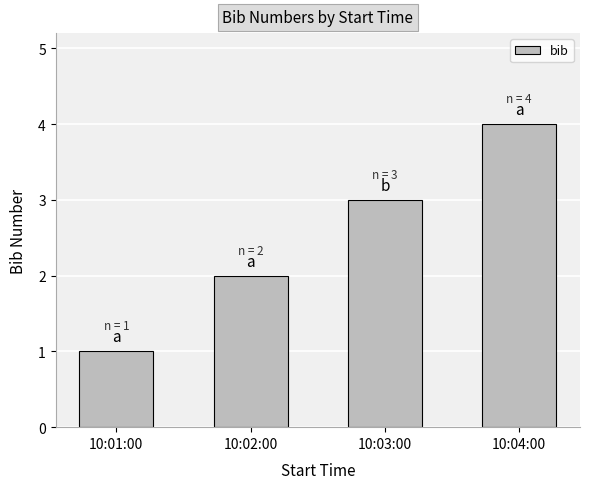

Rank the categories by value from highest to lowest.

10:04:00, 10:03:00, 10:02:00, 10:01:00